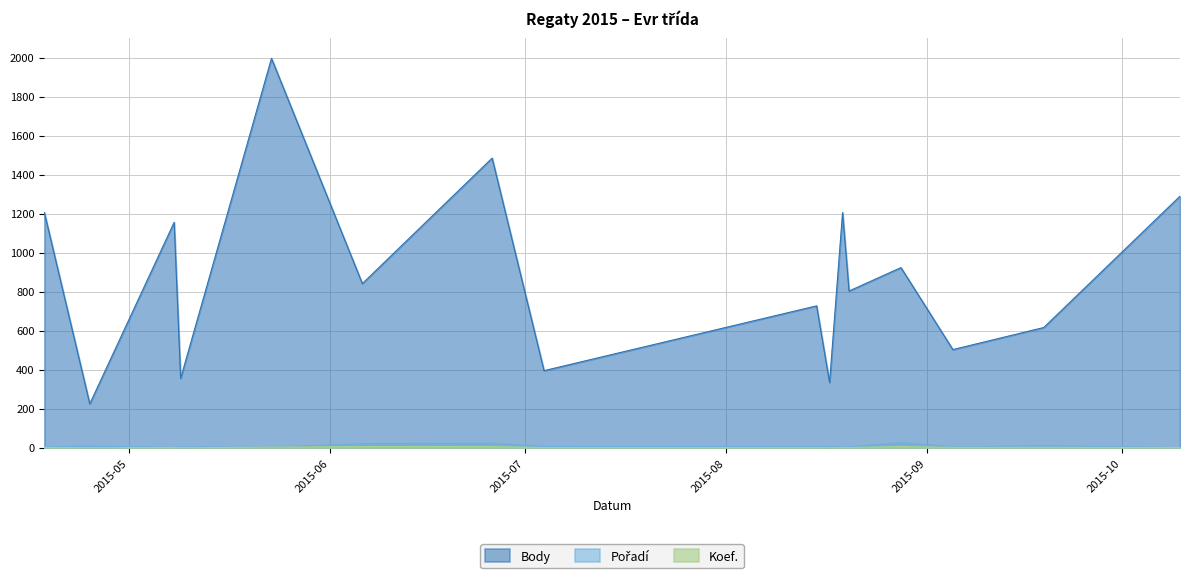

At 2015-06-26, list the series in order from largest to smallest.

Body, Pořadí, Koef.